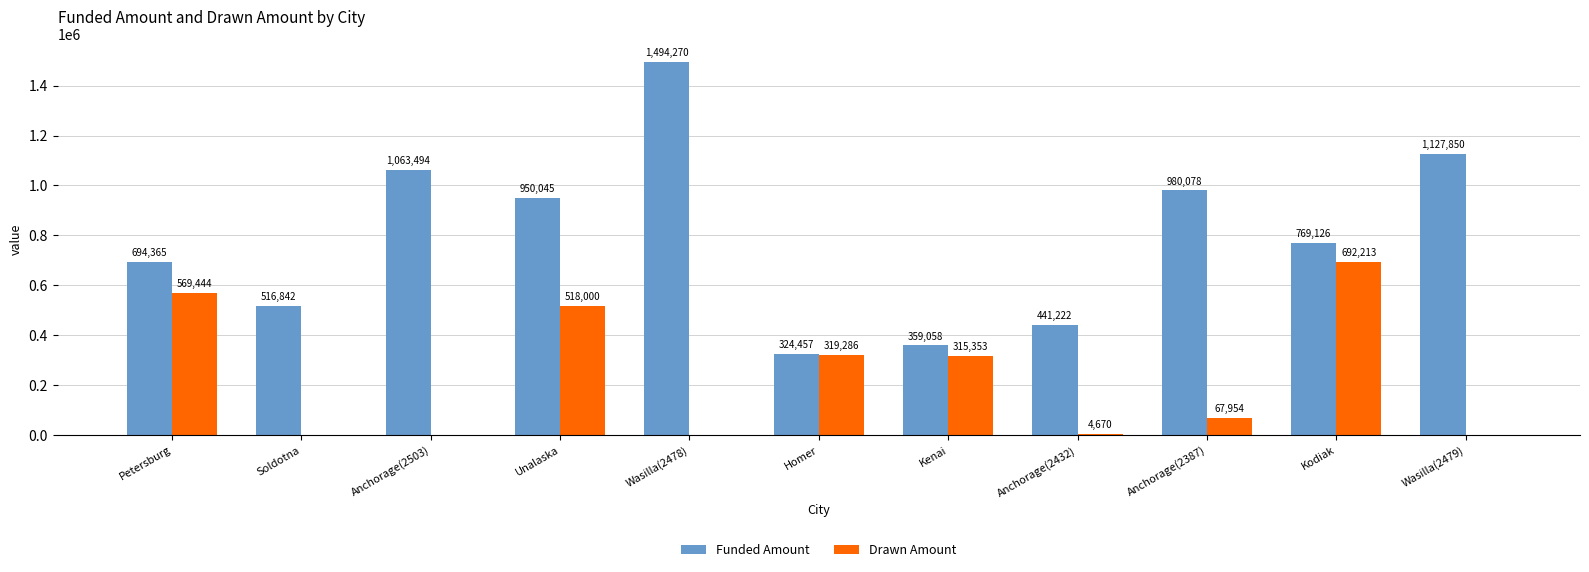

What is the average value of the Funded Amount series?

792800.6